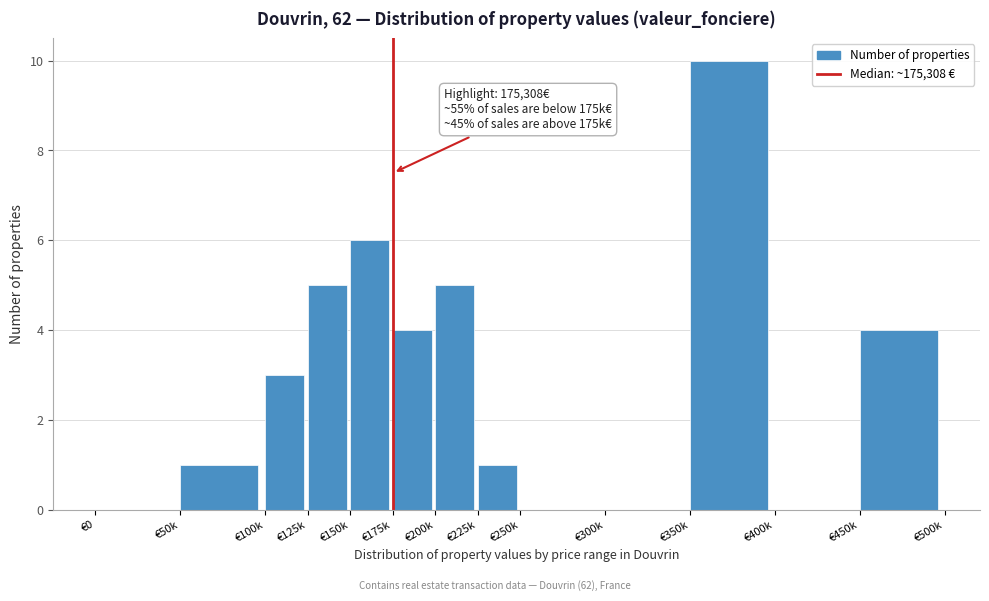

Reading left to right, list all the values displayed in this chart.

€0=0	€50k=1	€100k=3	€125k=5	€150k=6	€175k=4	€200k=5	€225k=1	€250k=0	€300k=0	€350k=10	€400k=0	€450k=4